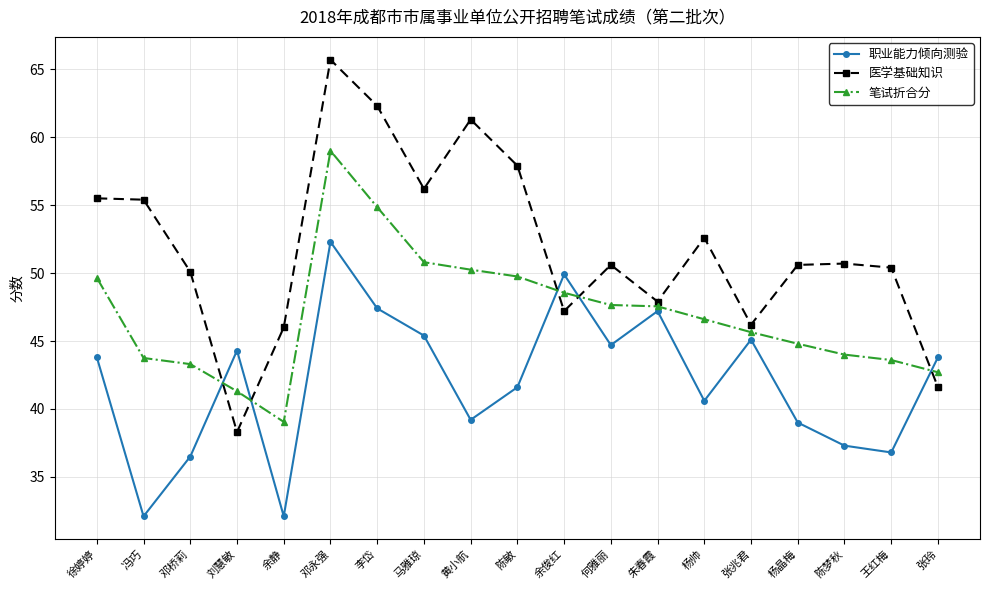

Between 马雅琼 and 何雅丽, which series saw the biggest shift?

医学基础知识